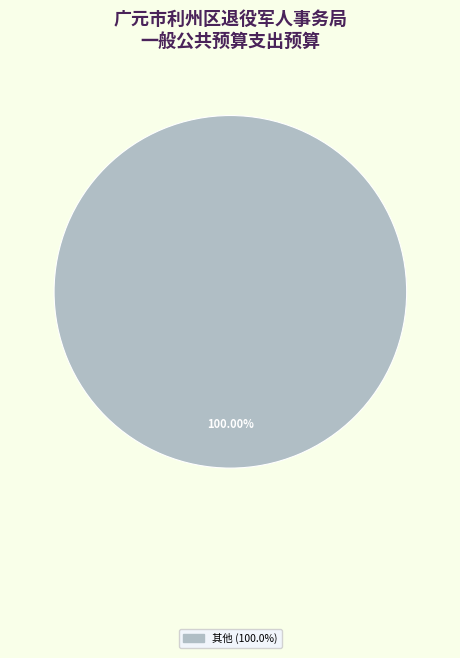

Is there a majority slice in this chart?

Yes